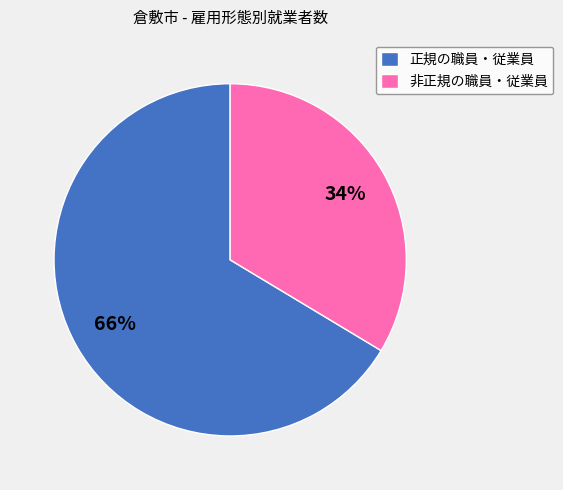

Approximately how many times larger is the value at 非正規の職員・従業員 compared to 正規の職員・従業員?

0.5